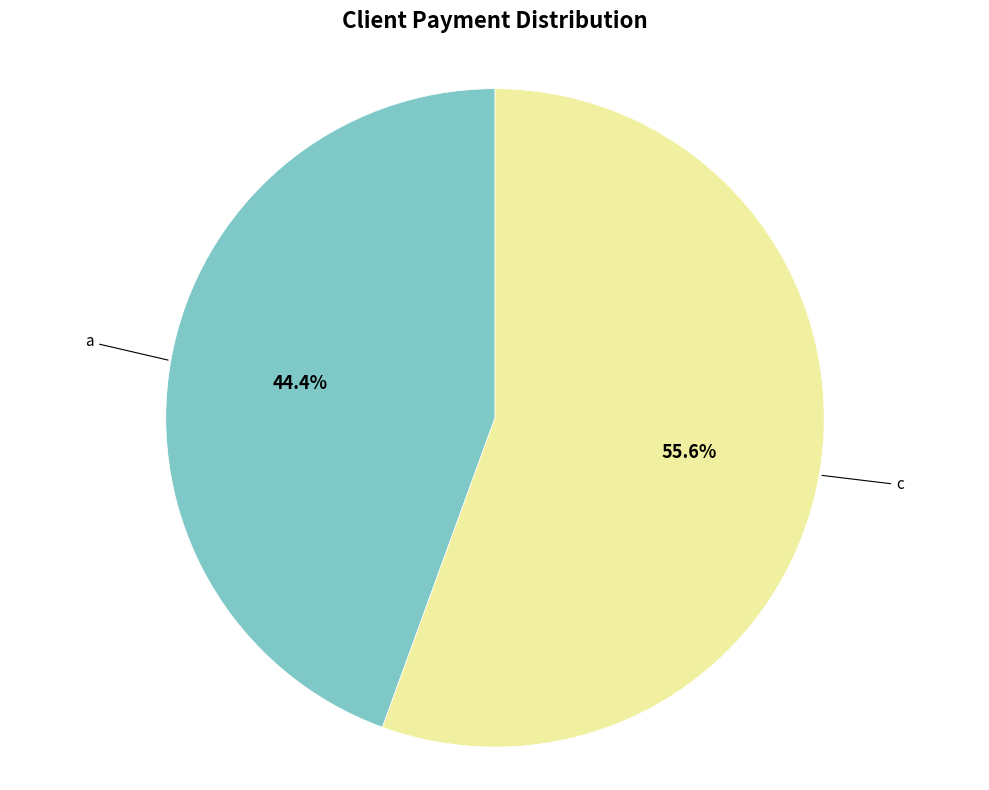

Is there any slice that represents more than half of the pie?

Yes